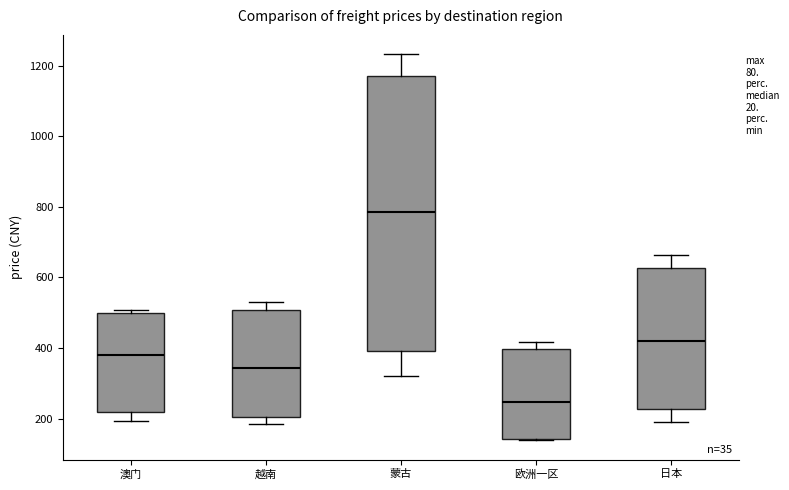

Which box is the tallest, from its lower edge to its upper edge?

蒙古